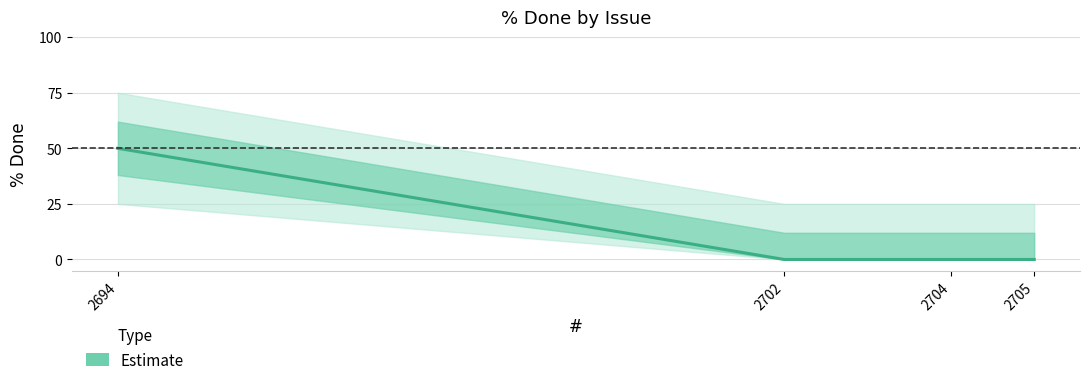

List the labels in order of value, smallest first.

2702, 2704, 2705, 2694